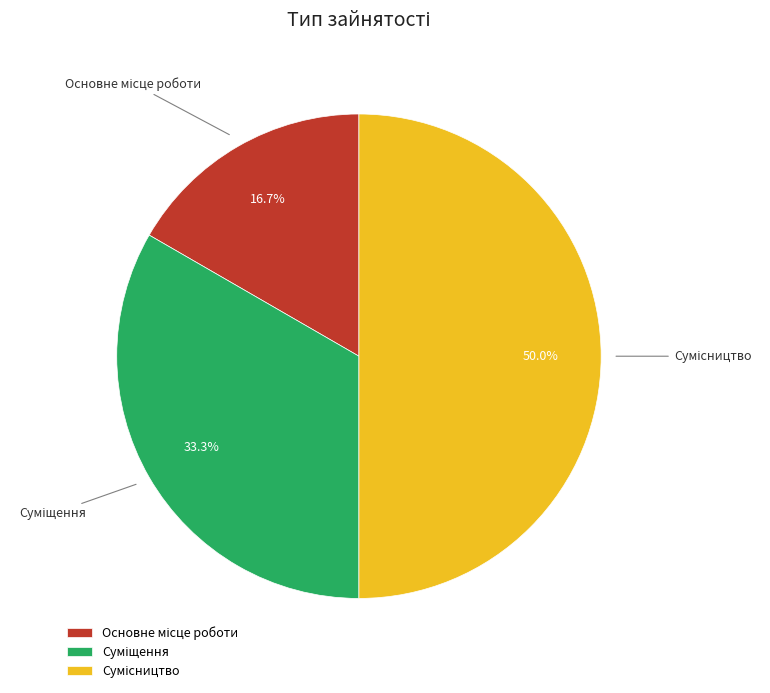

To the nearest percent, what percentage of the pie is Сумісництво?

50%